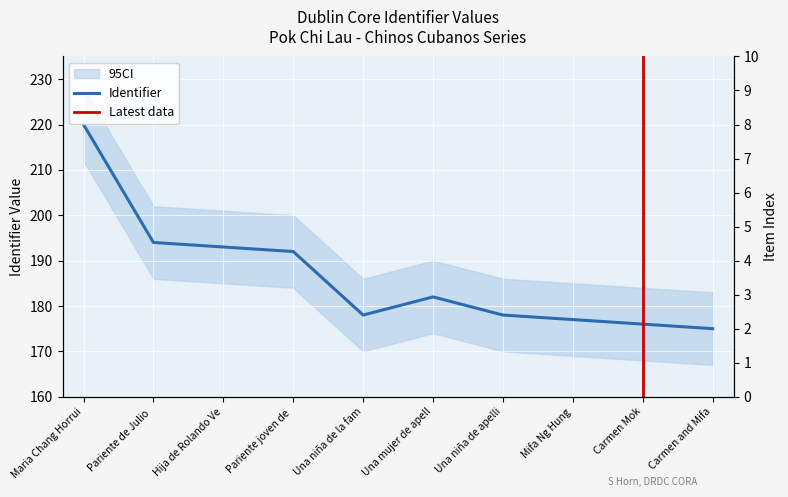

How many values exceed 182?

4